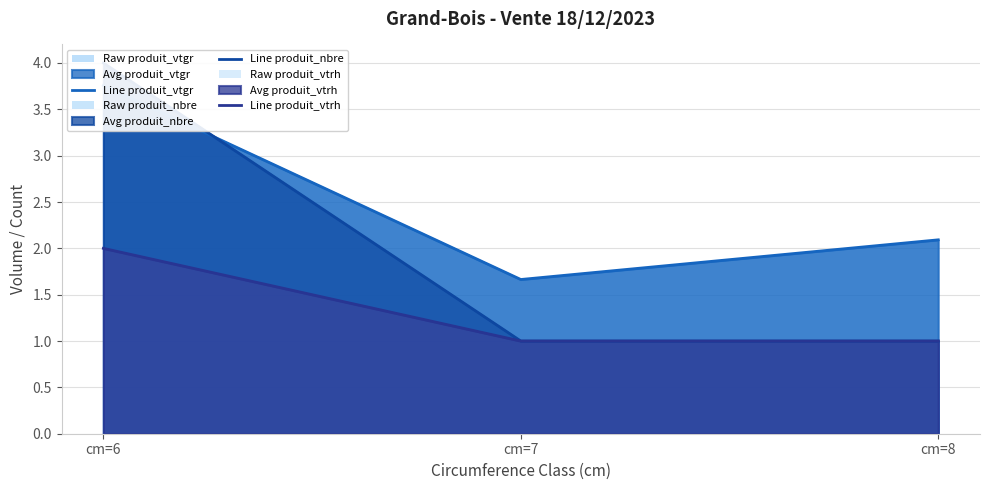

What is the average value of the Line produit_vtrh series?

1.3